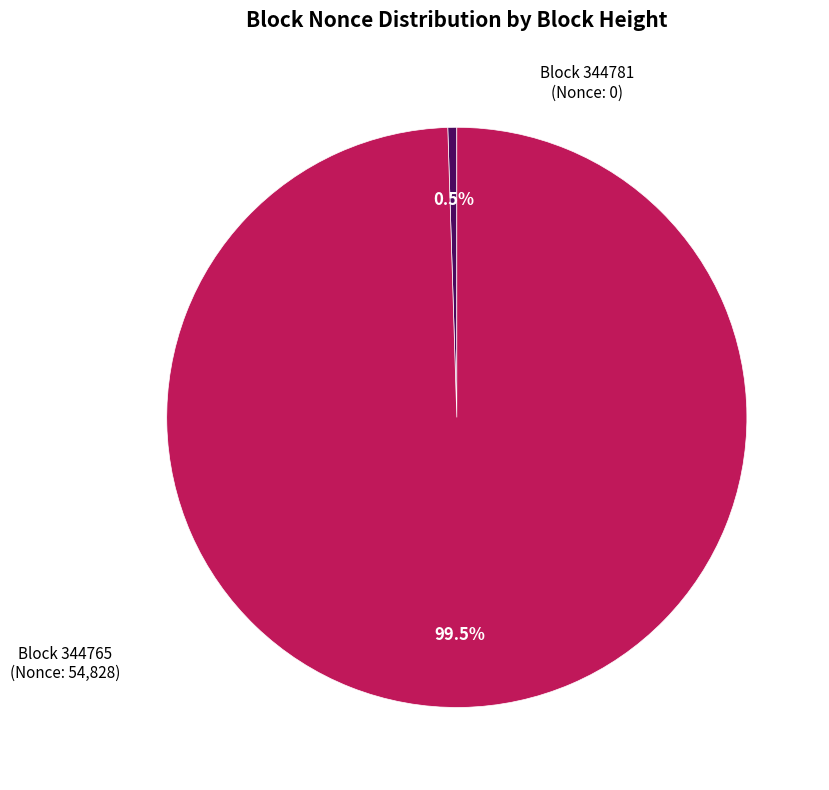

Is there any slice that represents more than half of the pie?

Yes